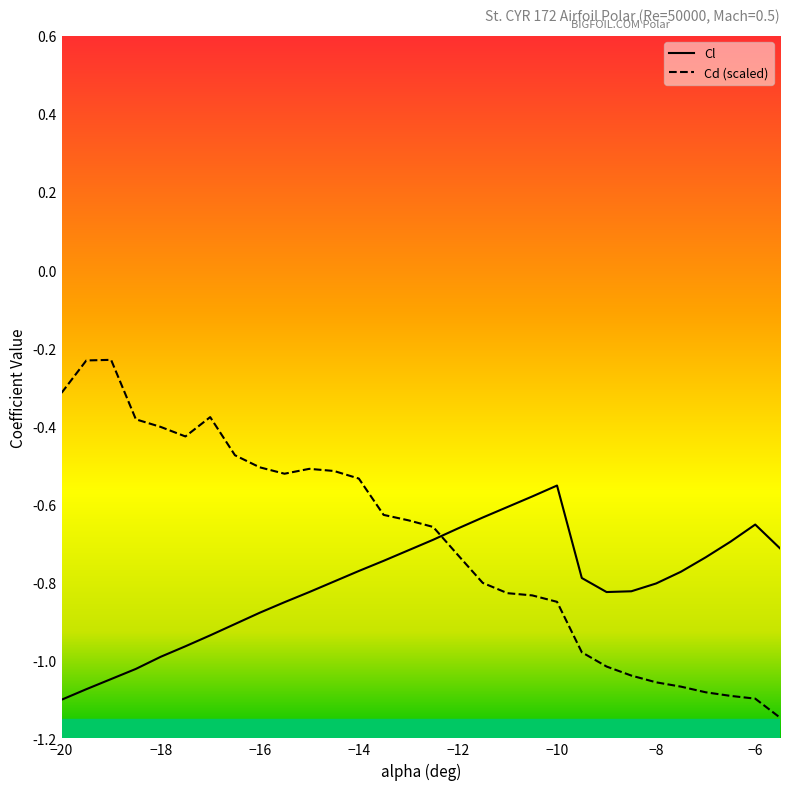

Reading right to left, extract all data points from this chart.

Cl: -0.7	-0.7	-0.7	-0.7	-0.8	-0.8	-0.8	-0.8	-0.8	-0.6	-0.6	-0.6	-0.6	-0.7	-0.7	-0.7	-0.7	-0.8	-0.8	-0.8	-0.9	-0.9	-0.9	-0.9	-1.0	-1.0	-1.0	-1.0	-1.1	-1.1
Cd: -1.1	-1.1	-1.1	-1.1	-1.1	-1.1	-1.0	-1.0	-1.0	-0.9	-0.8	-0.8	-0.8	-0.7	-0.7	-0.6	-0.6	-0.5	-0.5	-0.5	-0.5	-0.5	-0.5	-0.4	-0.4	-0.4	-0.4	-0.2	-0.2	-0.3